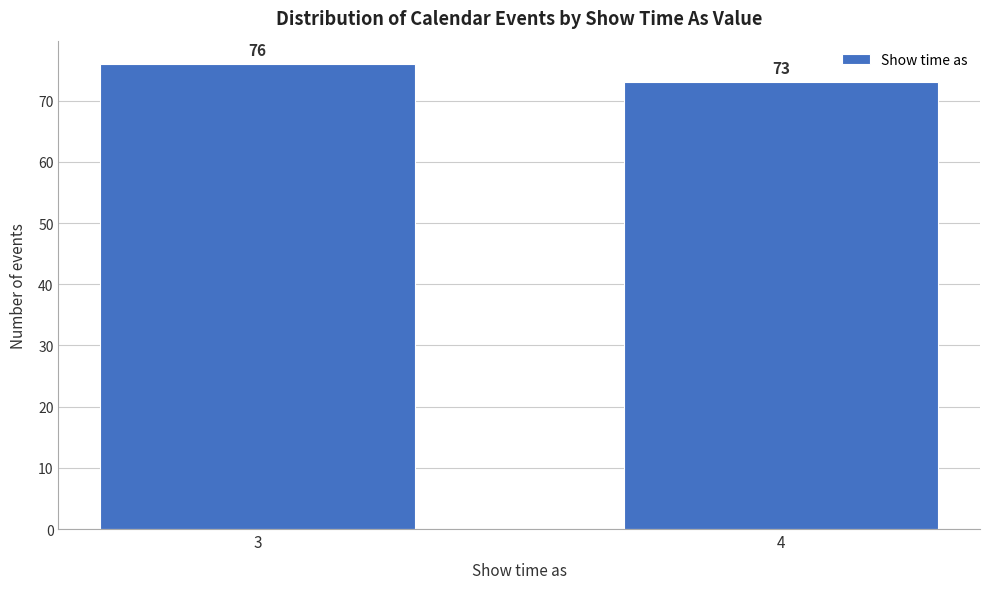

Reading left to right, what are all the values shown in this chart?

3=76	4=73